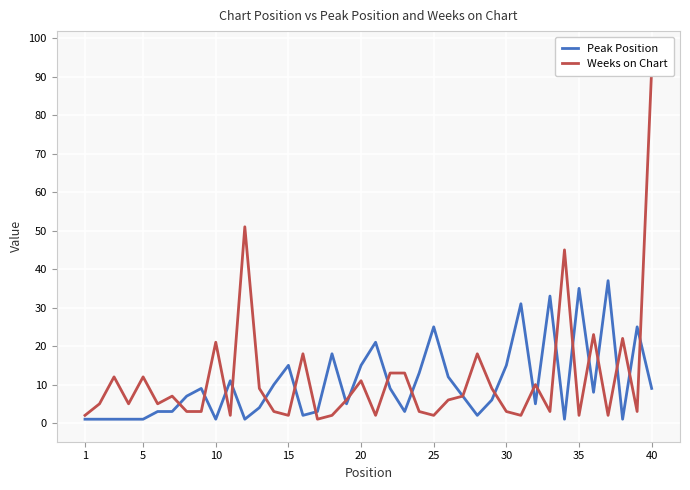

The value of Peak Position at 20 is 15. True or false?

True